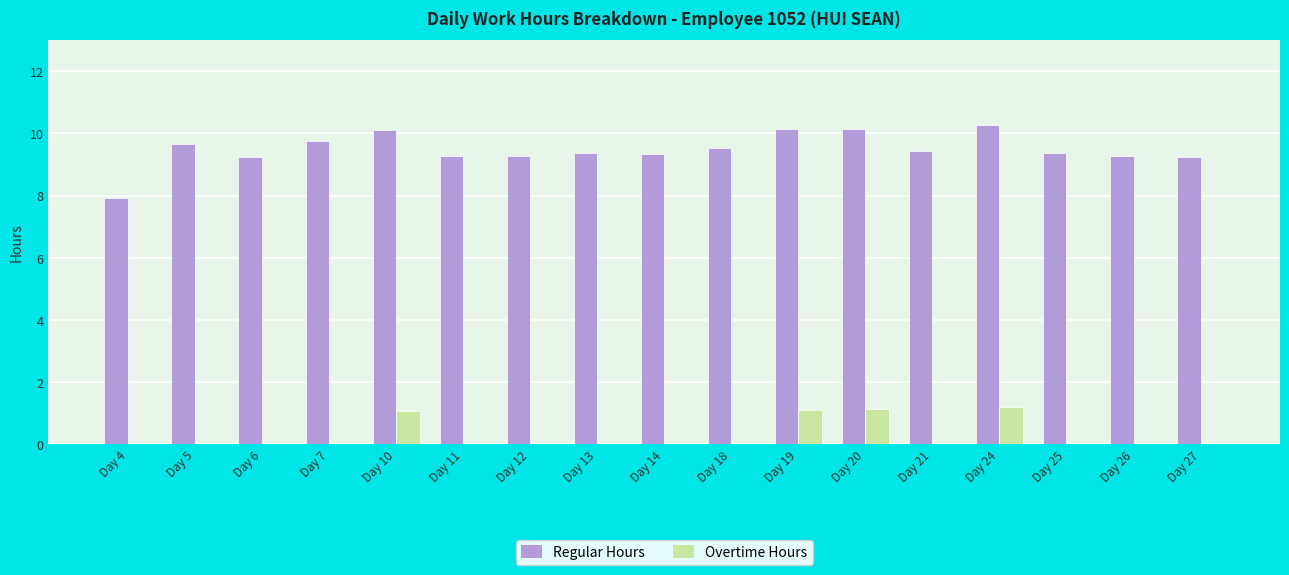

What is the sum of the Regular Hours values at Day 19 and Day 18?

19.7